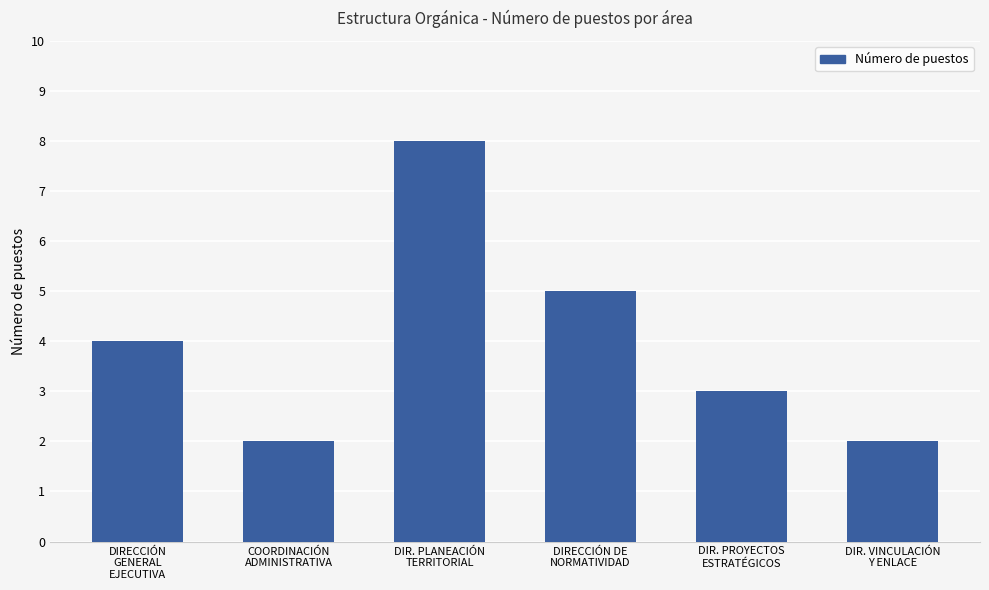

Are the bars grouped side by side (vs. stacked)?

No